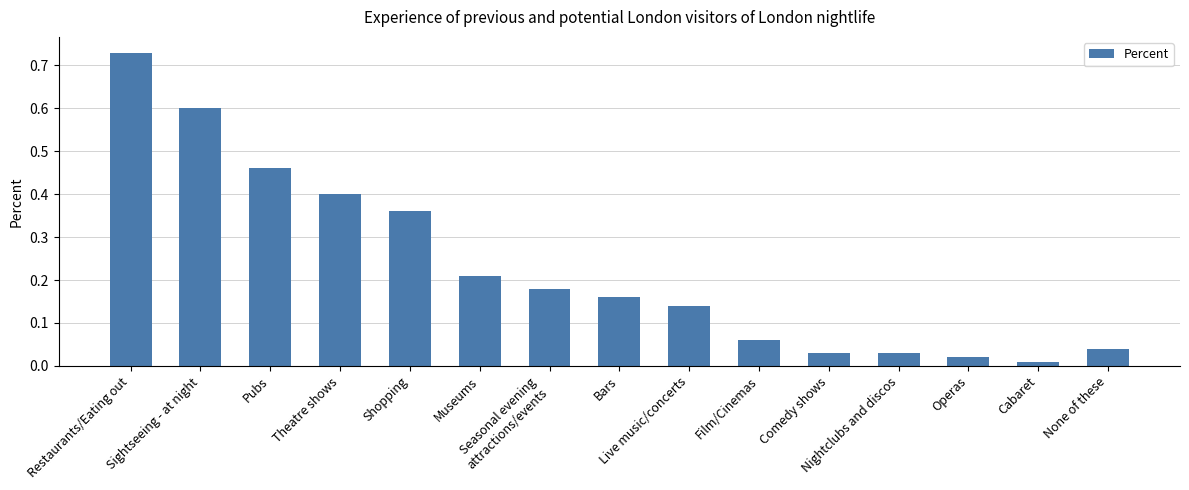

What is the difference between the second highest and minimum values?

0.6